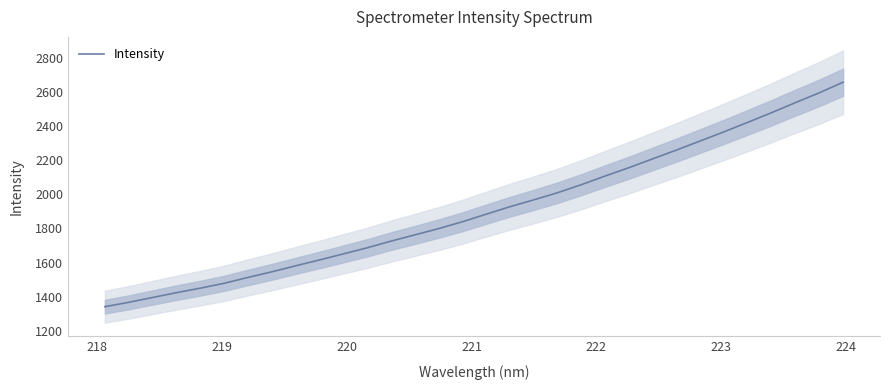

What is the difference between the maximum and minimum values?

1317.8